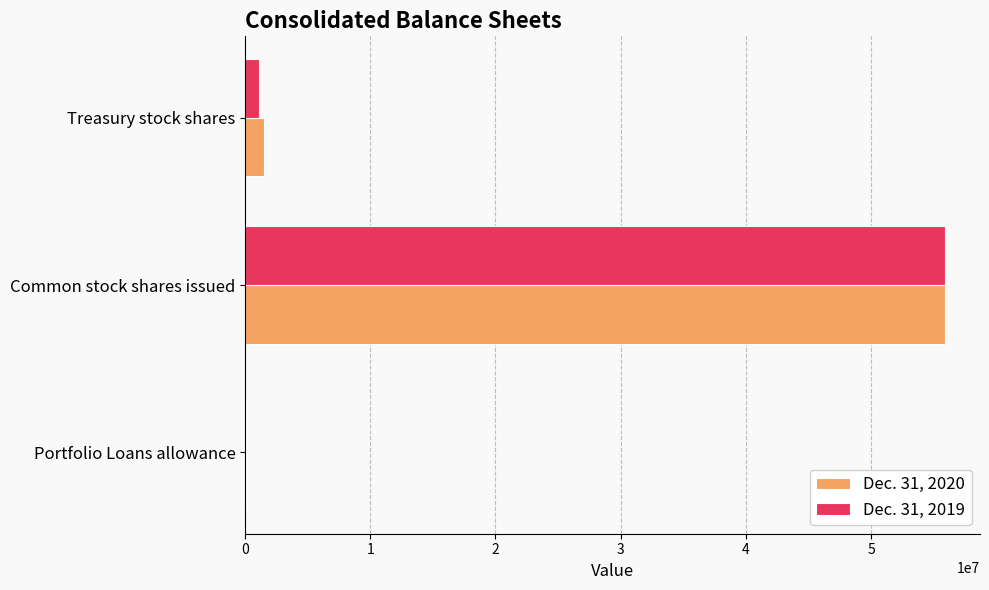

The Dec. 31, 2019 series shows 55910733 at Common stock shares issued. True or false?

True